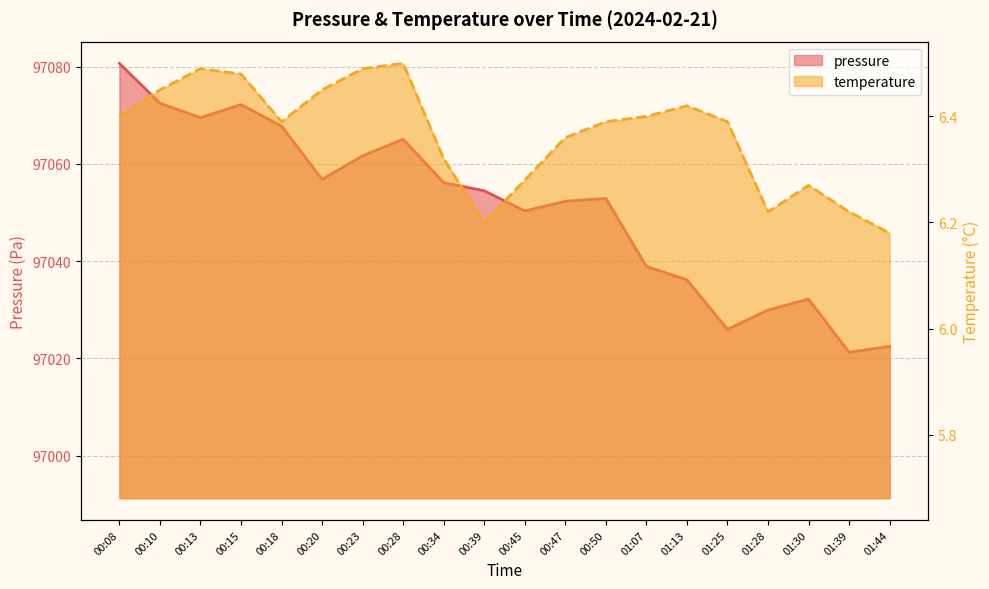

What is the difference between the maximum and second lowest values in the temperature series?

0.3